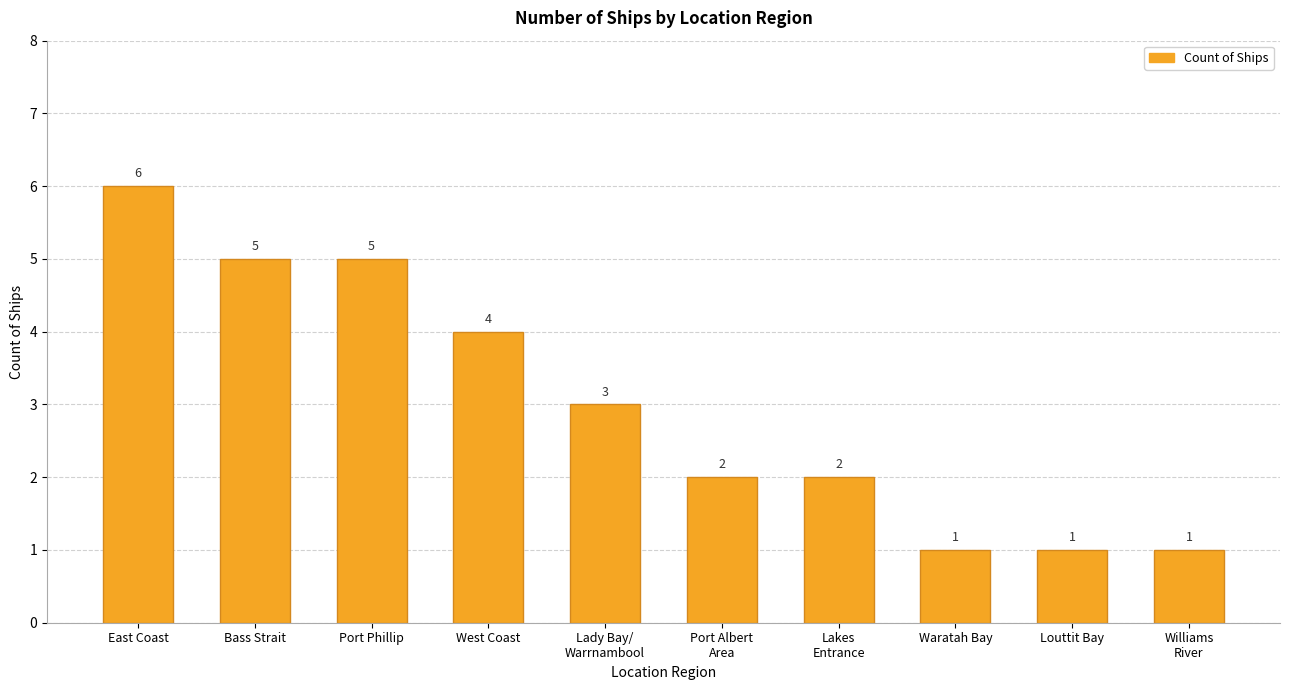

Reading right to left, extract all data points from this chart.

1	1	1	2	2	3	4	5	5	6